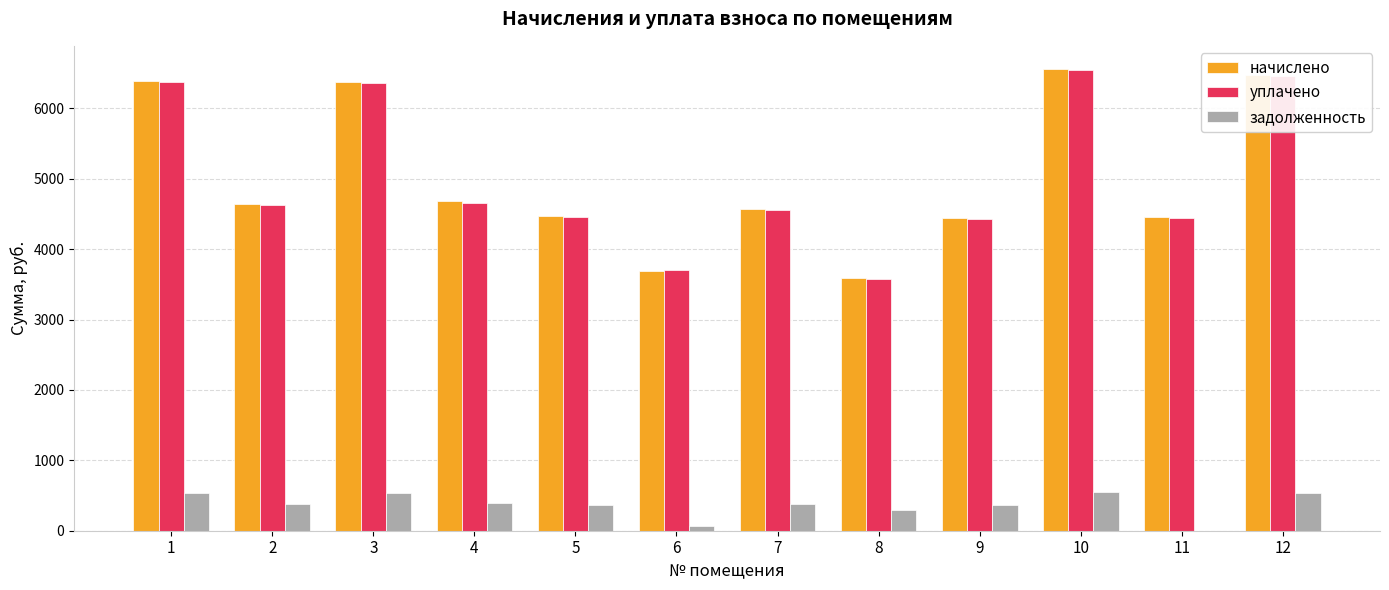

Is the value of начислено at 7 greater than the value of задолженность at 9?

Yes